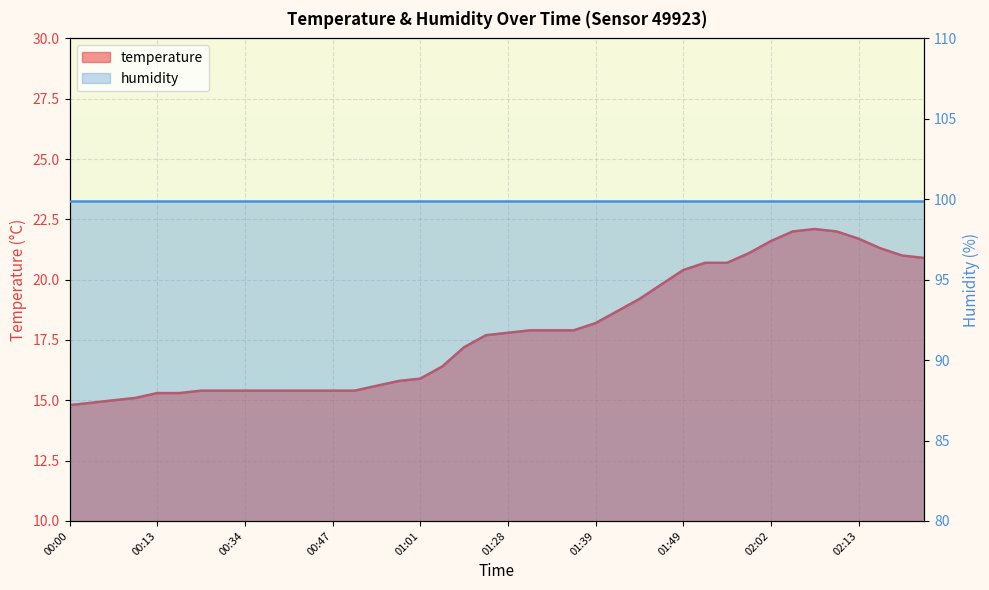

What is the ratio of the value at 00:26 to the value at 00:03?

1.0